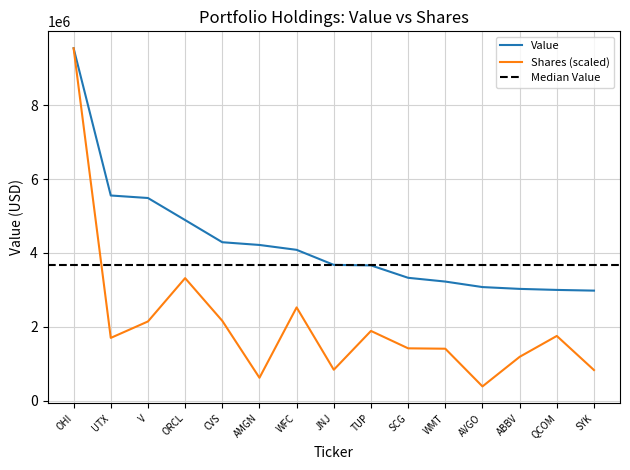

What is the sum of the Value values at TUP and CVS?

7955000.0